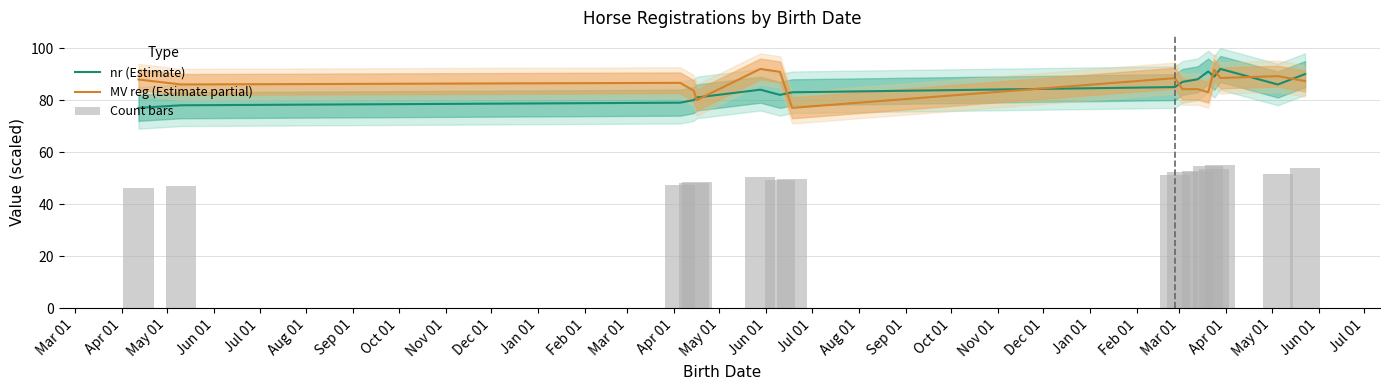

What is the difference between the highest and lowest values at Mar 01?

41.7